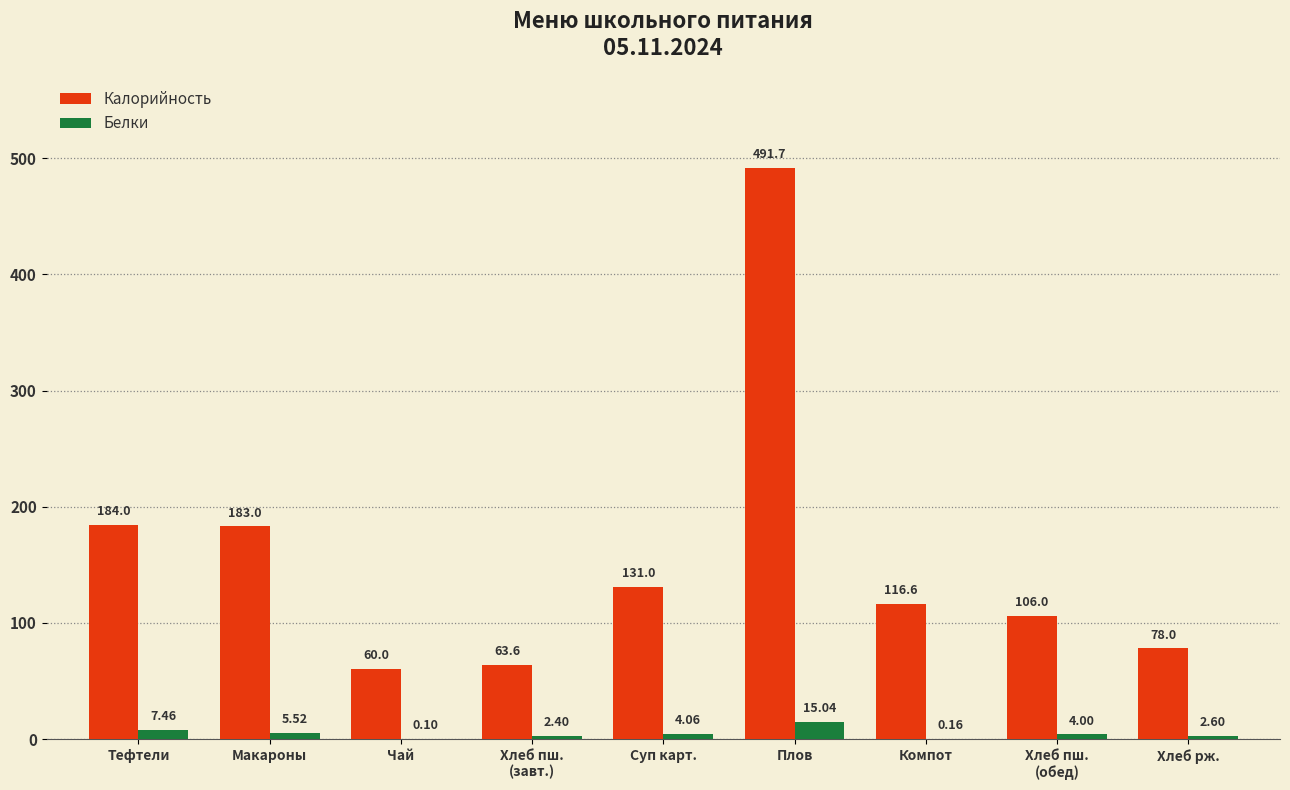

Which series changed the most between Тефтели and Плов?

Калорийность